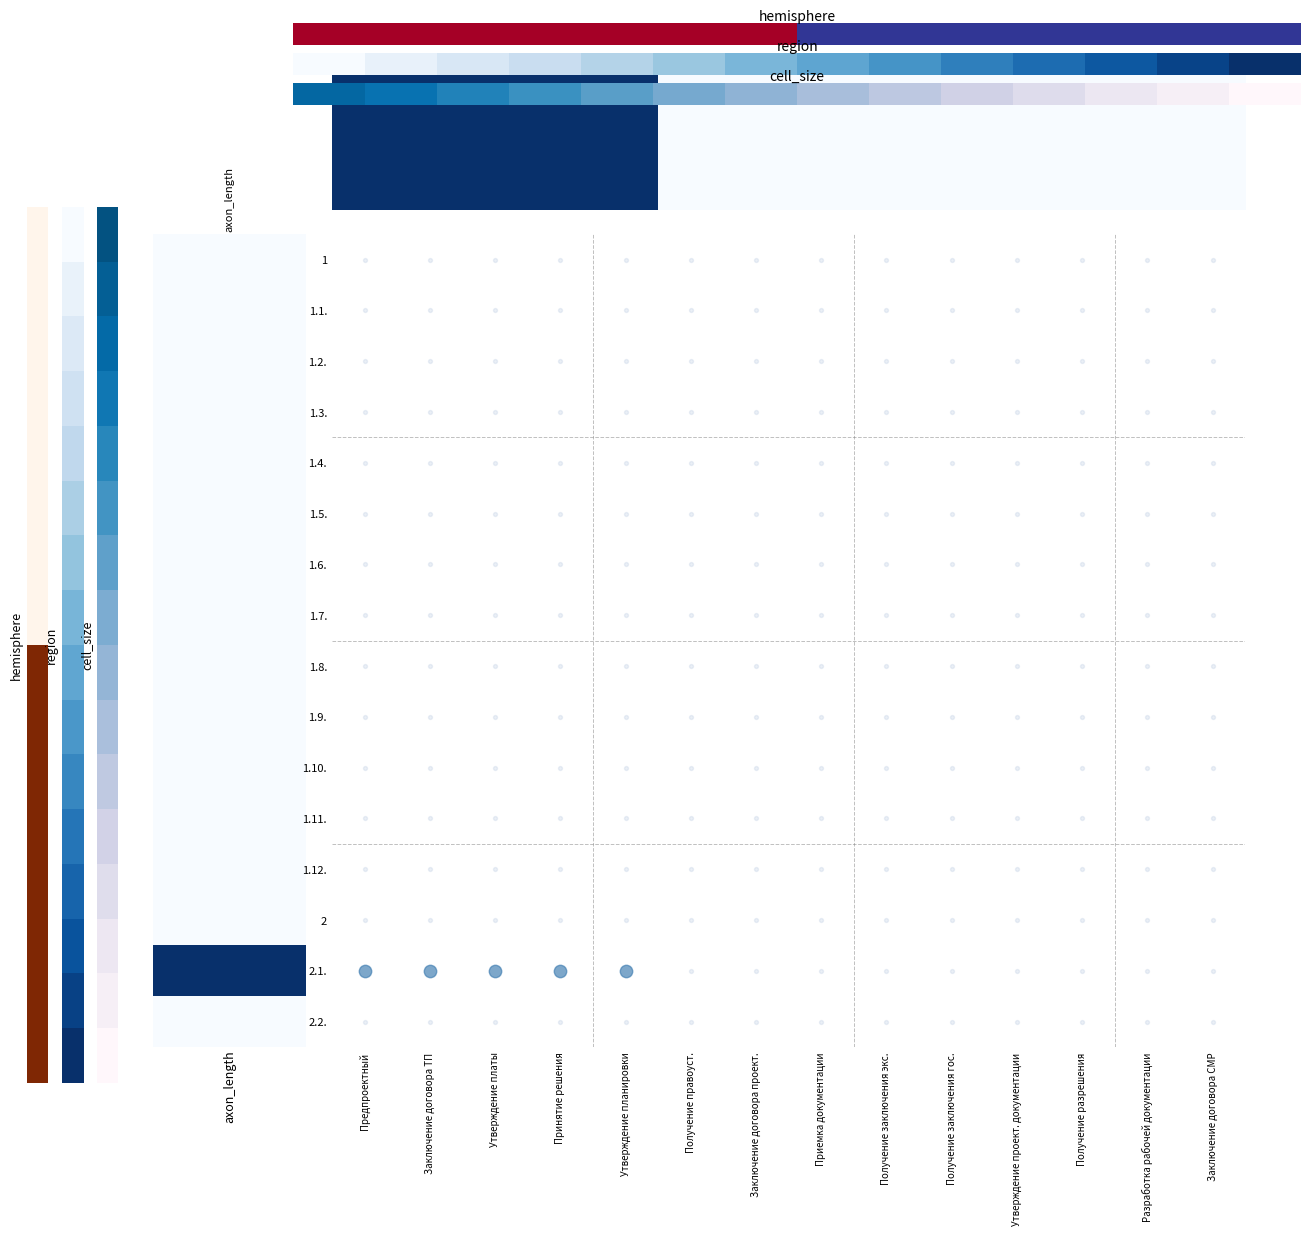

True or false: the data shows 0.3 at 0.5.

False